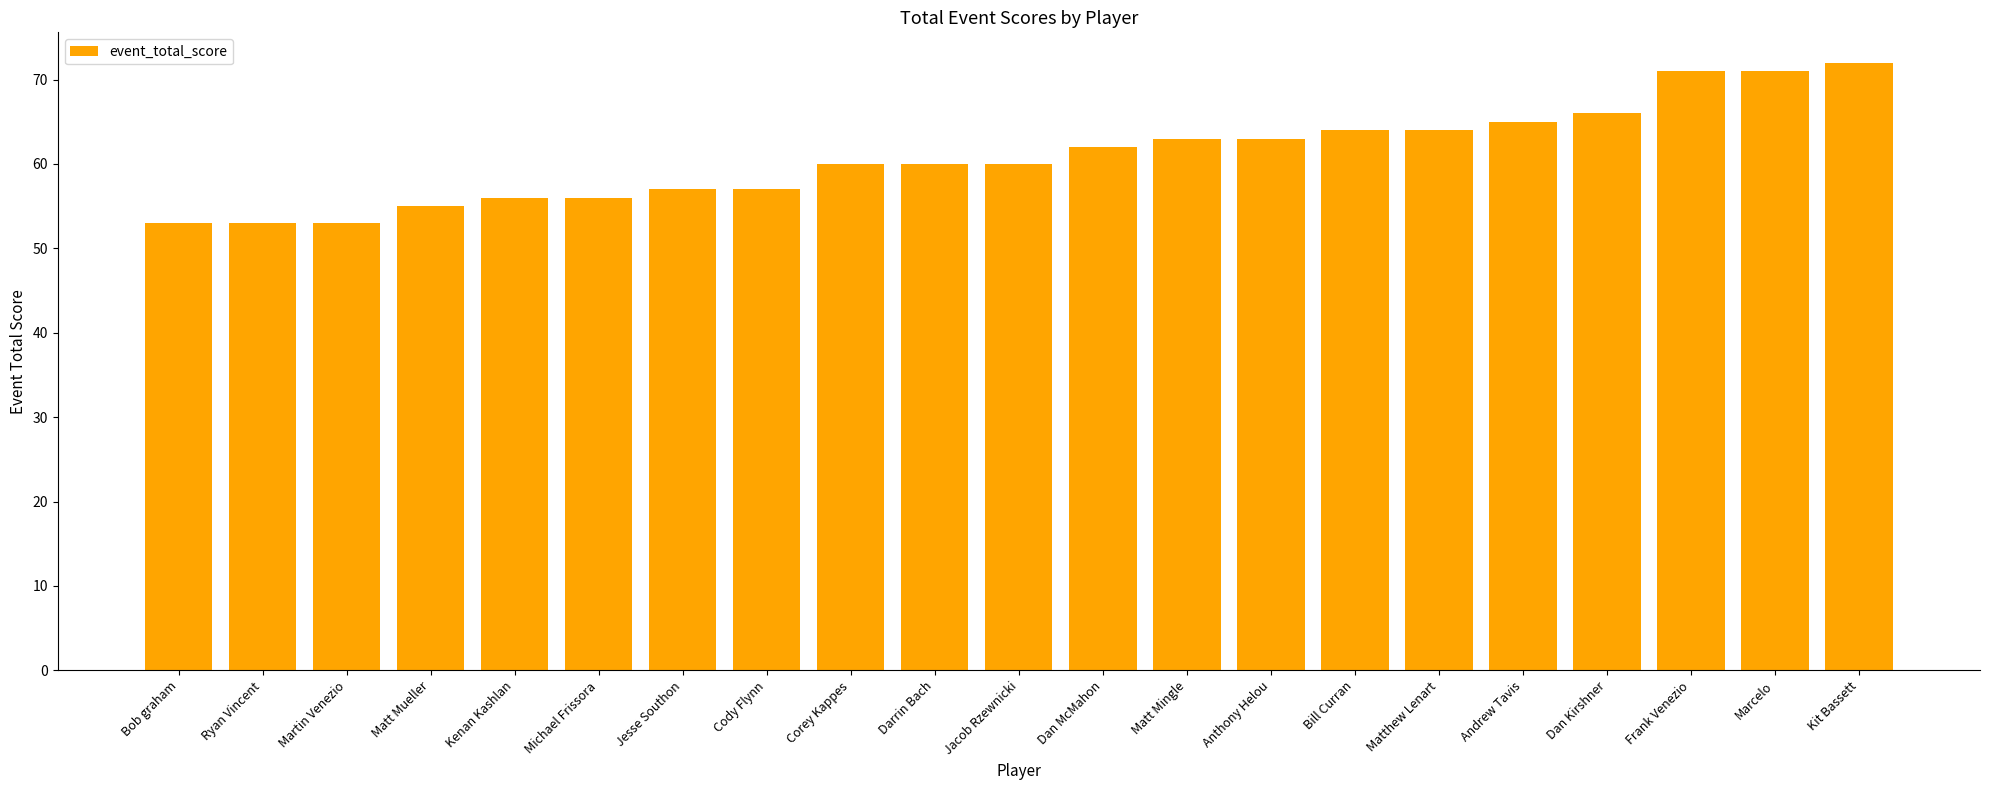

What is the smallest value displayed?

53